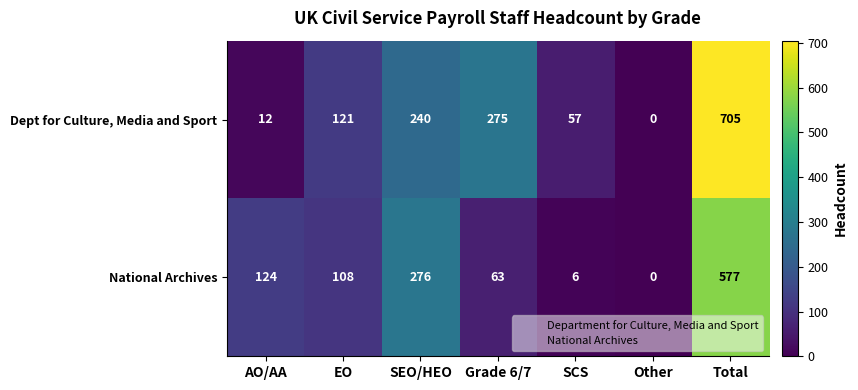

What is the total value across all series at Grade 6/7?

338